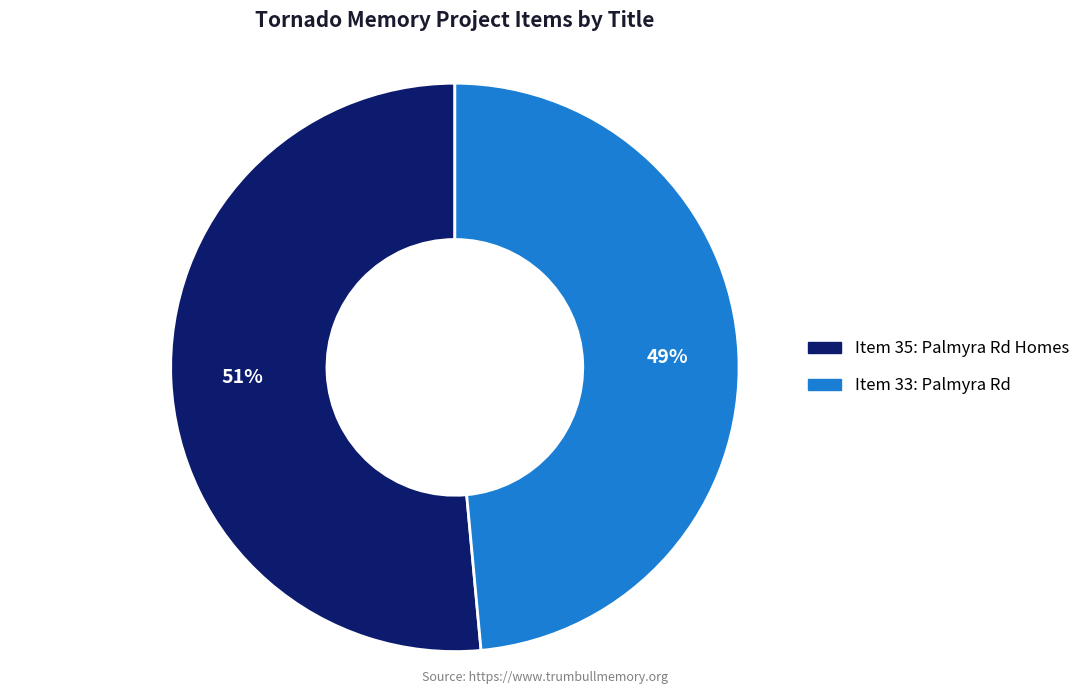

To the nearest percent, what is the average slice percentage?

50%